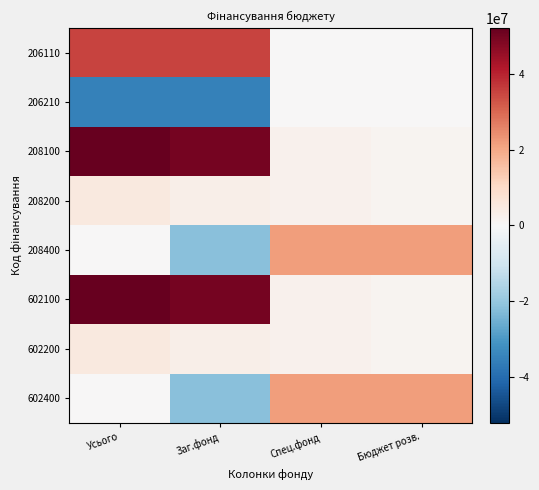

Reading left to right, transcribe all the data shown in this chart.

206110: Усього=35000000.0	Заг.фонд=35000000.0	Спец.фонд=0.0	Бюджет розв.=0.0
206210: Усього=-35000000.0	Заг.фонд=-35000000.0	Спец.фонд=0.0	Бюджет розв.=0.0
208100: Усього=52046570.2	Заг.фонд=49741476.5	Спец.фонд=2305093.7	Бюджет розв.=1330846.7
208200: Усього=5178241.2	Заг.фонд=2873147.5	Спец.фонд=2305093.7	Бюджет розв.=1330846.7
208400: Усього=0.0	Заг.фонд=-21910250.0	Спец.фонд=21910250.0	Бюджет розв.=21910250.0
602100: Усього=52046570.2	Заг.фонд=49741476.5	Спец.фонд=2305093.7	Бюджет розв.=1330846.7
602200: Усього=5178241.2	Заг.фонд=2873147.5	Спец.фонд=2305093.7	Бюджет розв.=1330846.7
602400: Усього=0.0	Заг.фонд=-21910250.0	Спец.фонд=21910250.0	Бюджет розв.=21910250.0